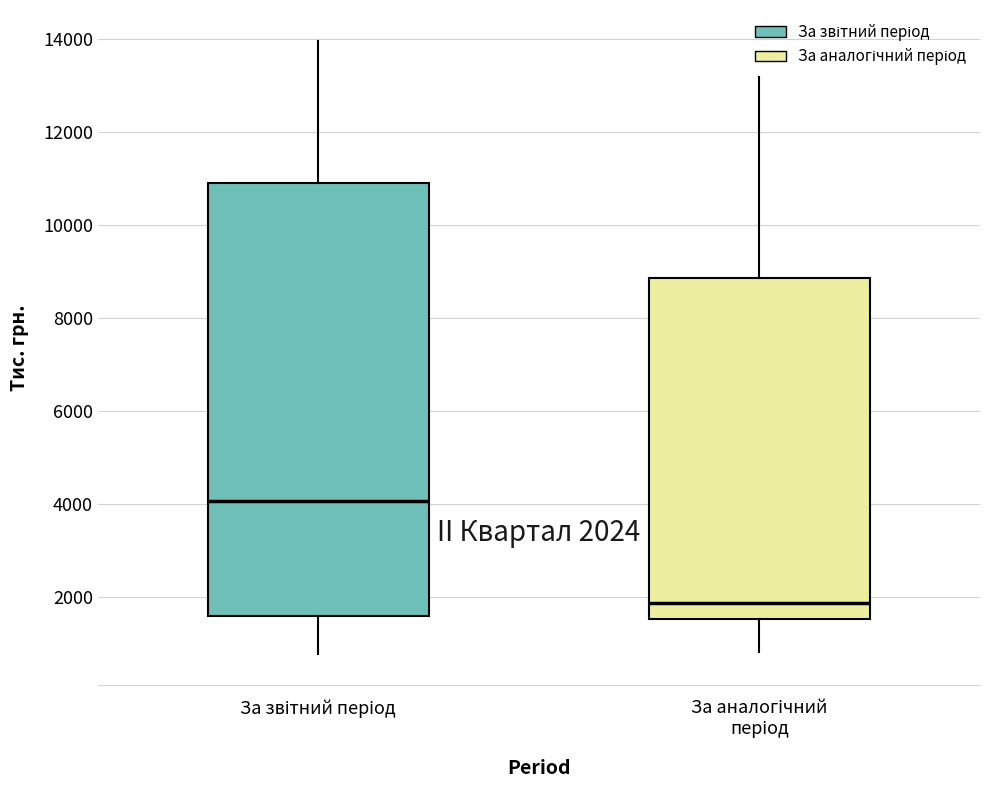

Which box is the tallest, from its lower edge to its upper edge?

За звітний період